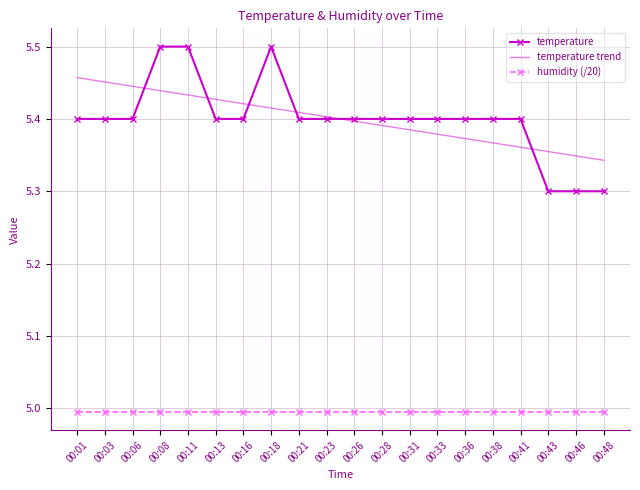

Which series ends up on top after the final intersection of temperature and temperature trend?

temperature trend